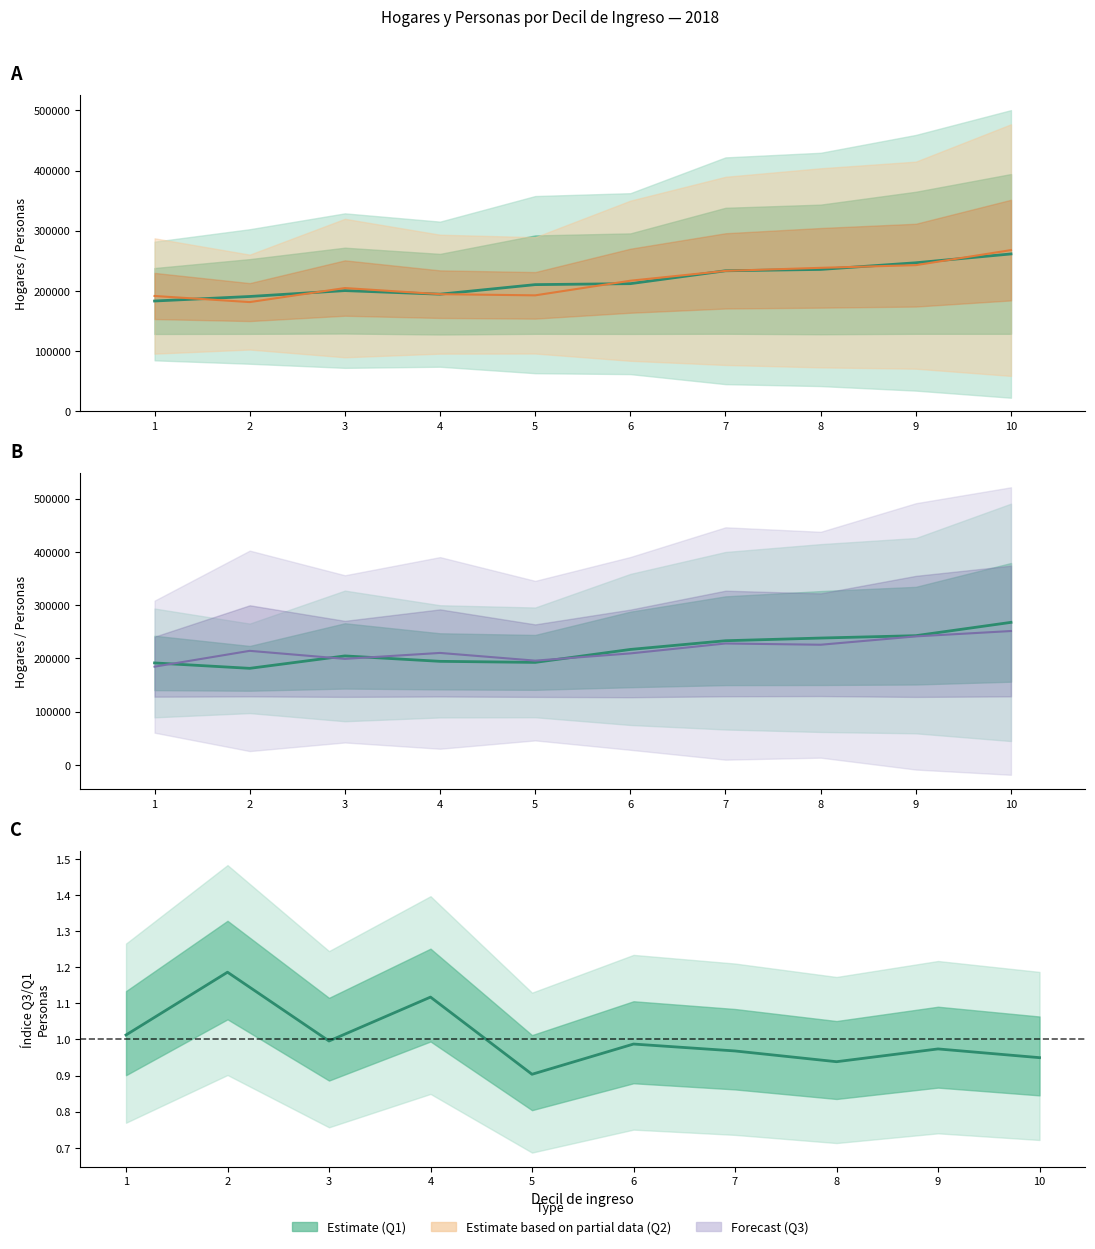

What is the greatest value displayed?

267847.0